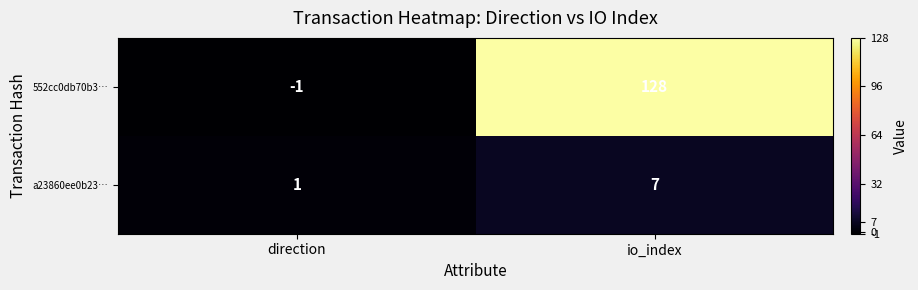

Rank the series at direction from lowest to highest value.

552cc0db70b3…, a23860ee0b23…